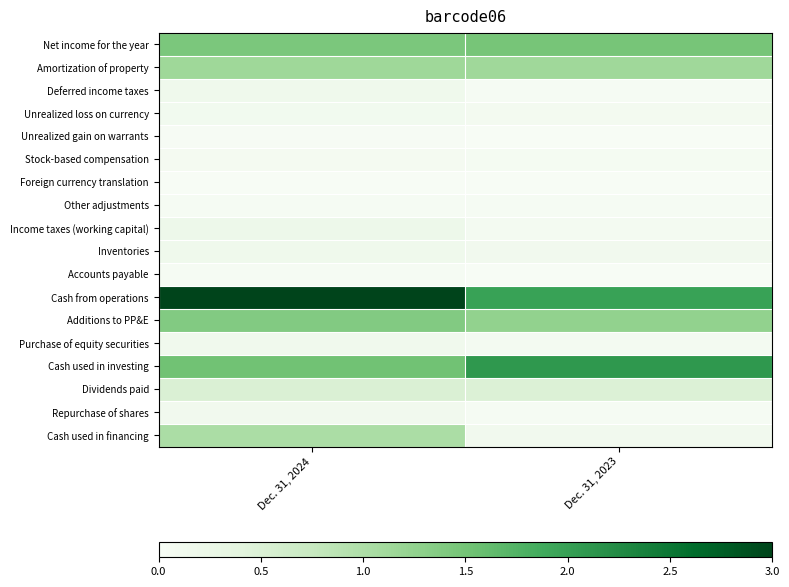

Which has a higher value, Dec. 31, 2024 or Dec. 31, 2023?

Dec. 31, 2023